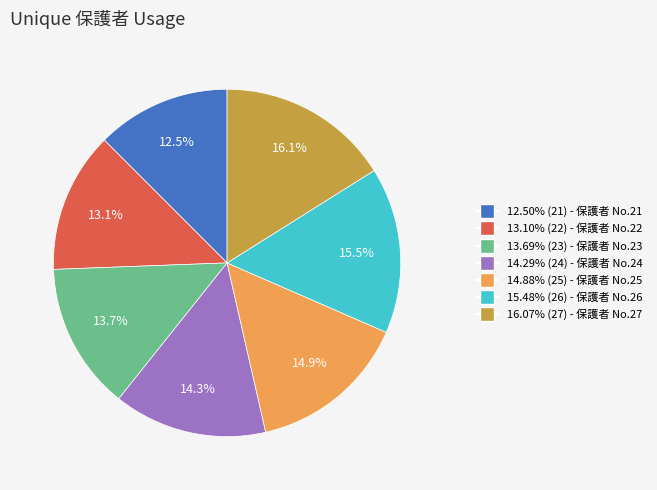

Is there a majority slice in this chart?

No